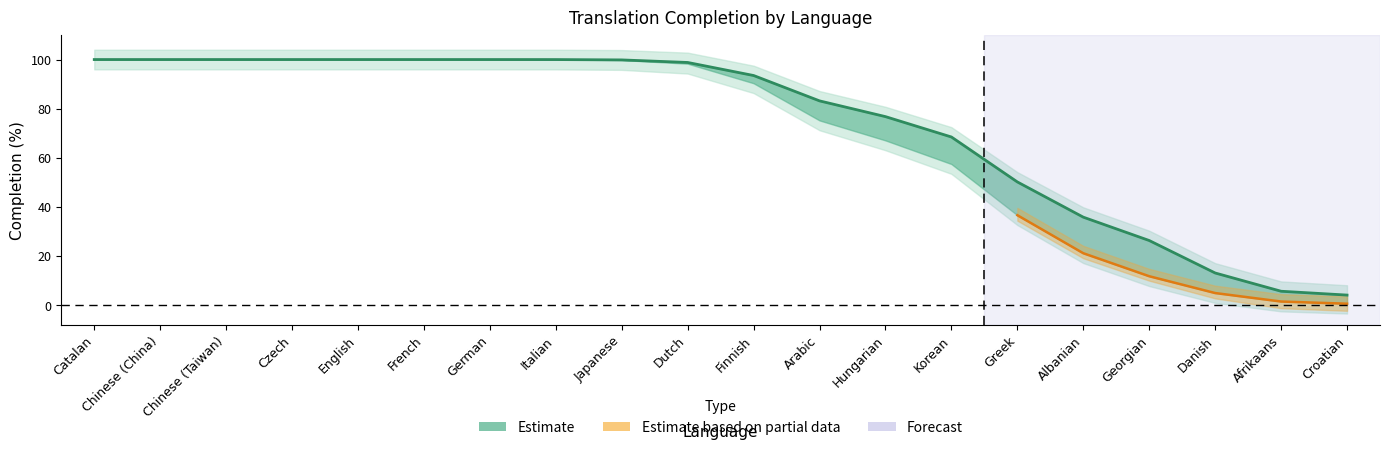

At which label is the value closest to 52?

Greek